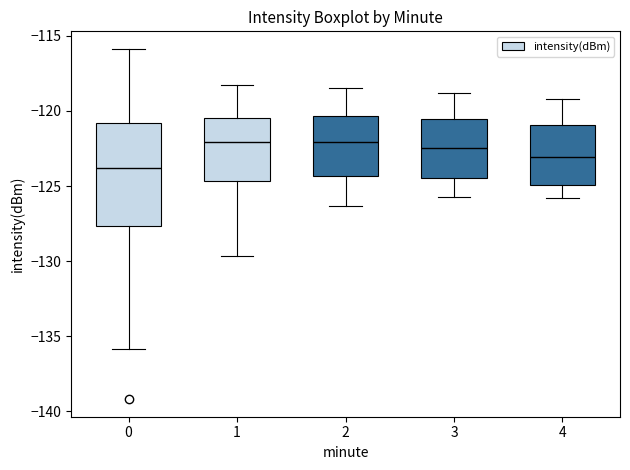

Reading left to right, read every box against the y-axis: the position of its median line, the range the box covers, and the ends of its whiskers. The values are not printed on the chart, so give them approximately, as read against the axis.

0: median -124.0, box -127.5 to -121.0, whiskers -136.0 to -116.0
1: median -122.0, box -124.5 to -120.5, whiskers -129.5 to -118.5
2: median -122.0, box -124.5 to -120.5, whiskers -126.5 to -118.5
3: median -122.5, box -124.5 to -120.5, whiskers -125.5 to -119.0
4: median -123.0, box -125.0 to -121.0, whiskers -126.0 to -119.0